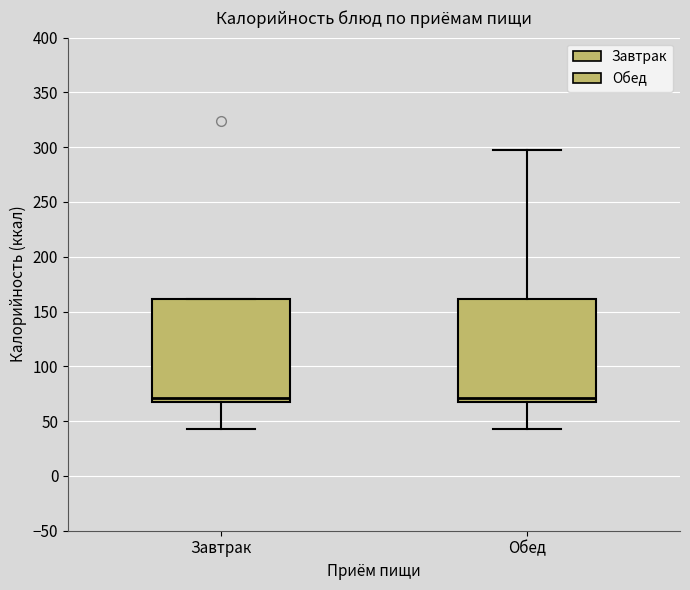

Reading left to right, transcribe this box plot: for each box, give where its median line is, the range the box spans, and where its two whiskers end, as read against the y-axis. The values are not printed on the chart, so give them approximately, as read against the axis.

Завтрак: median 70, box 65 to 160, whiskers 45 to 160
Обед: median 70, box 65 to 160, whiskers 45 to 295